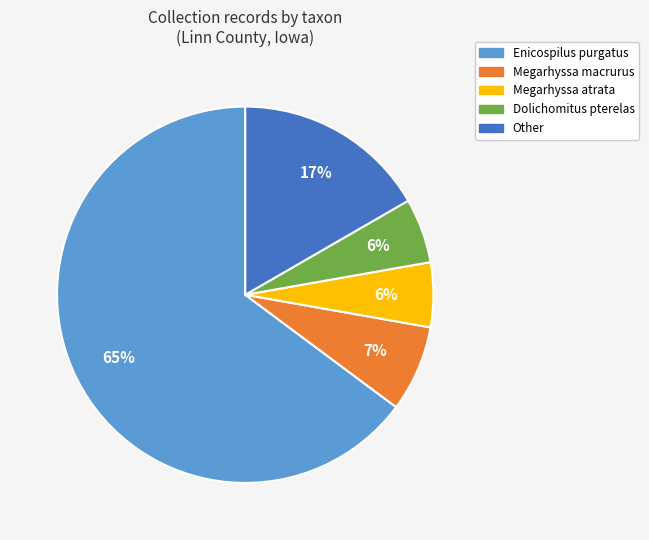

To the nearest percent, what percentage of the pie is Megarhyssa macrurus?

7%